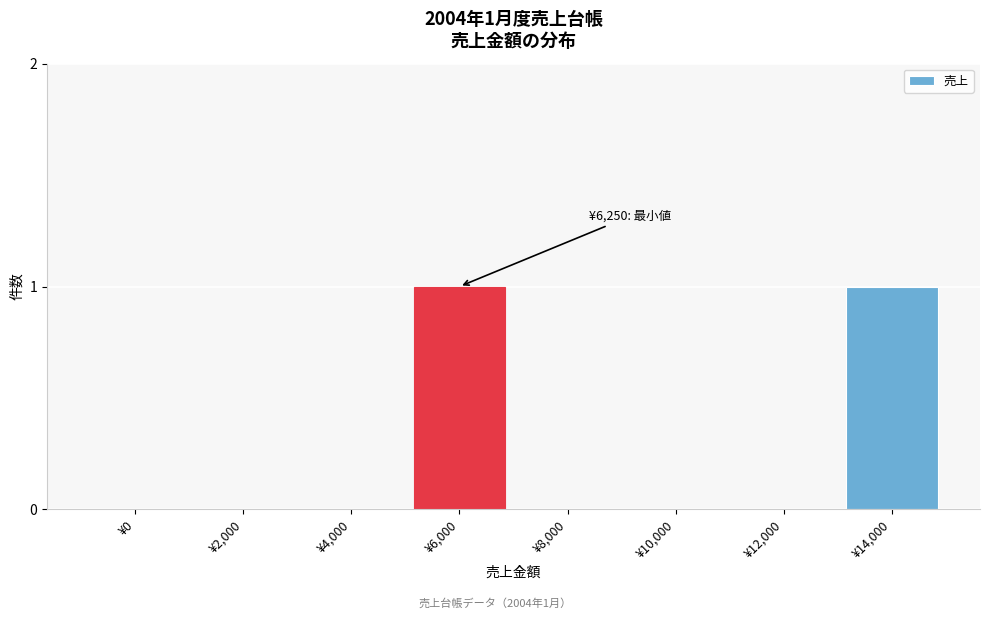

Reading left to right, list all the values displayed in this chart.

¥0=0	¥2,000=0	¥4,000=0	¥6,000=1	¥8,000=0	¥10,000=0	¥12,000=0	¥14,000=1